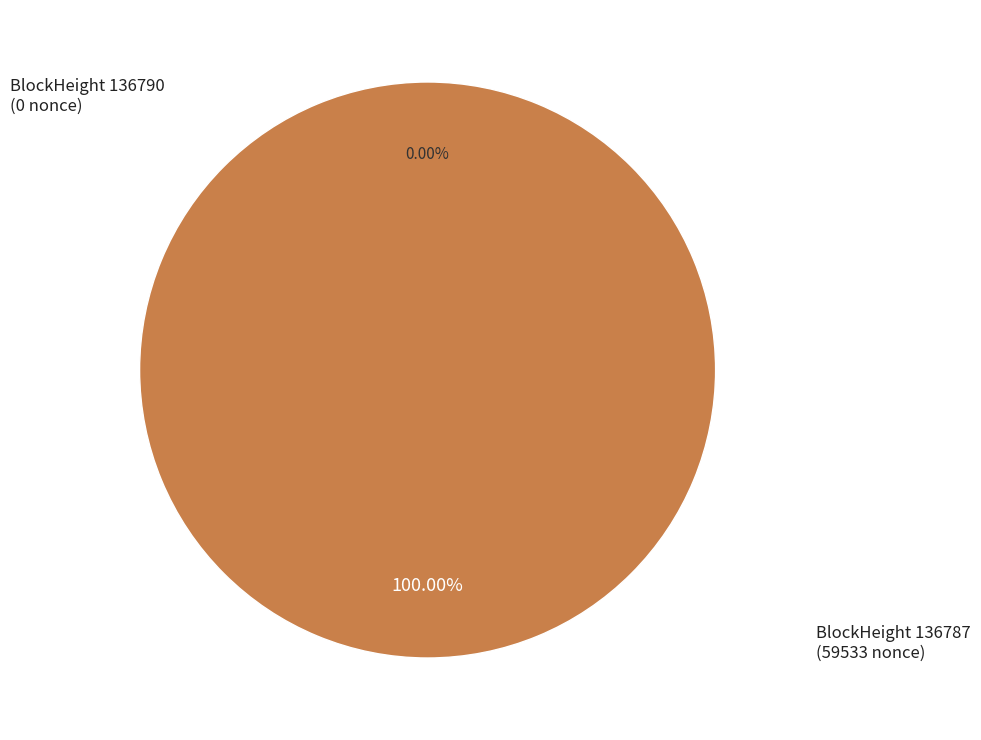

Which slice is the largest?

136787